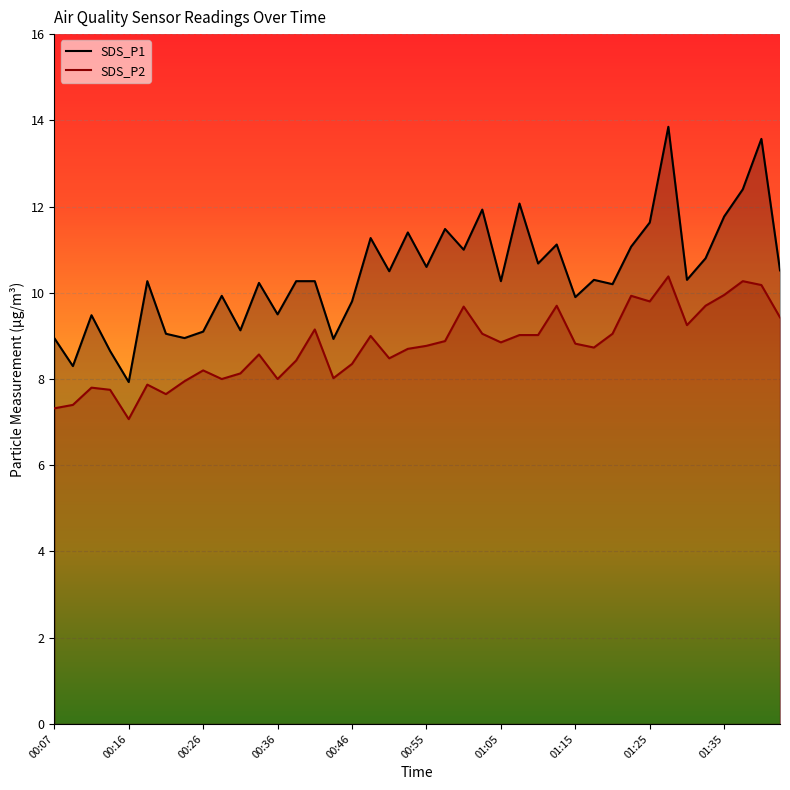

Does the chart display data point markers on the line(s)?

No